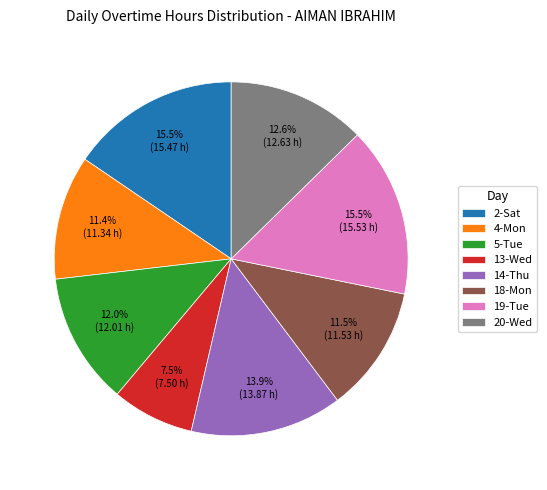

Approximately how many times larger is the value at 14-Thu compared to 4-Mon?

1.2